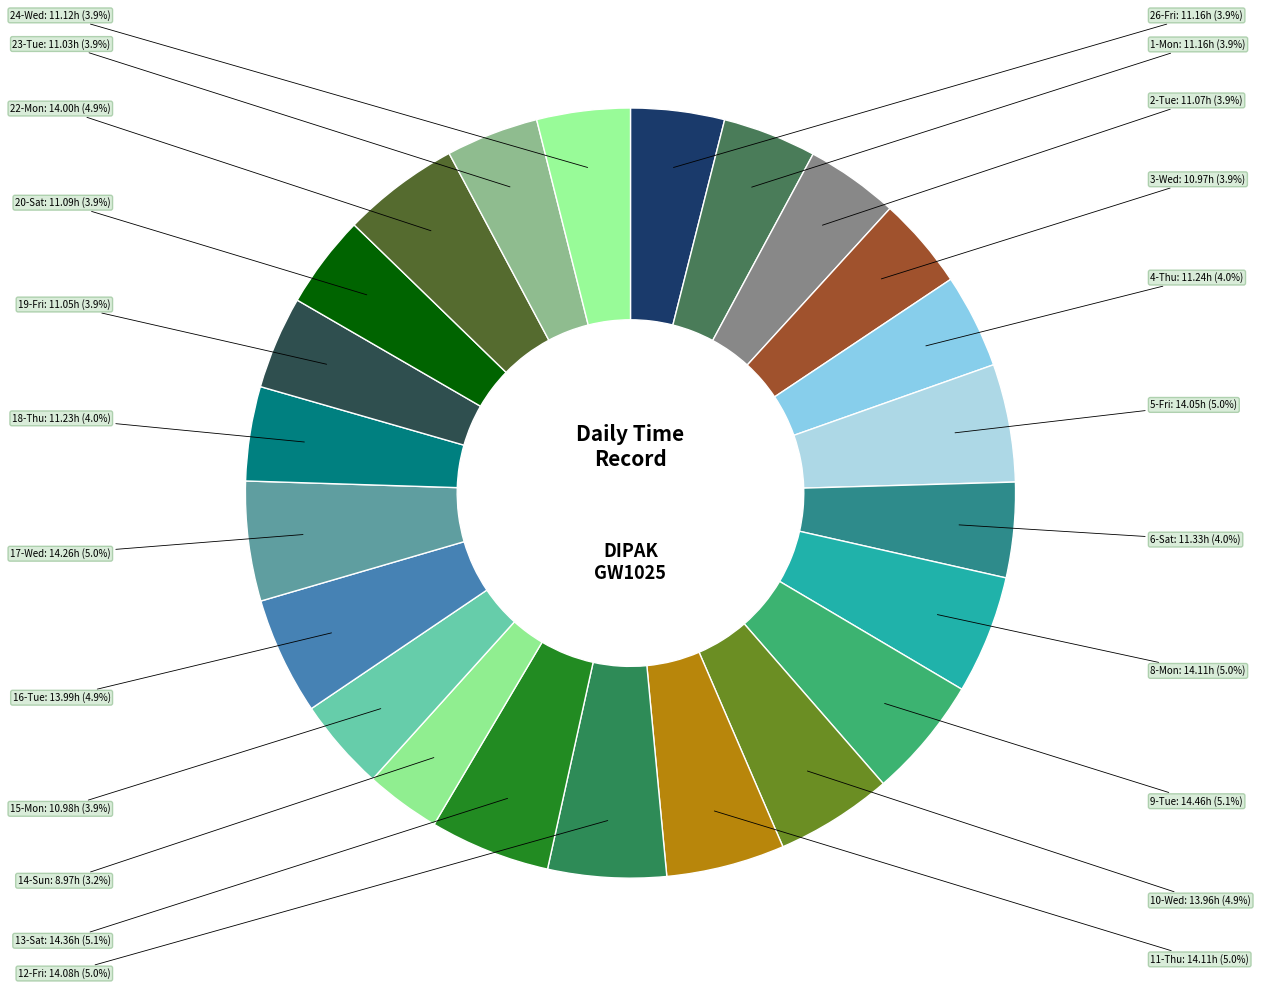

Count the number of slices in the pie.

23